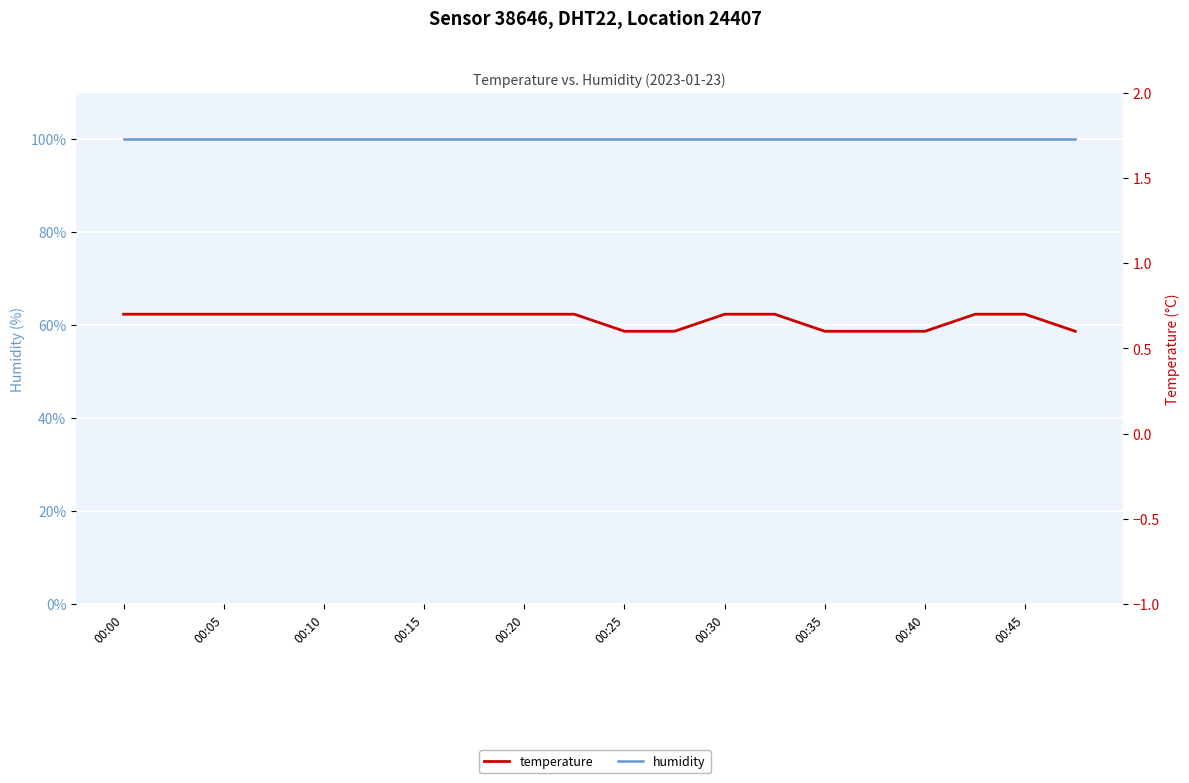

Is the value of humidity at 00:10 greater than the value of temperature at 00:25?

Yes